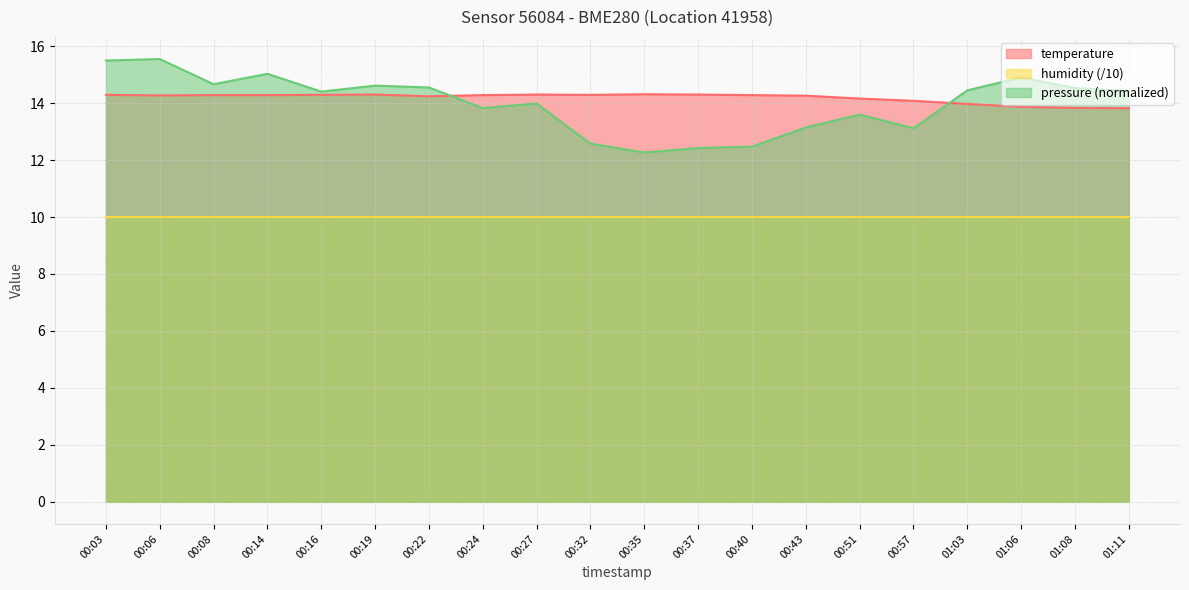

Count the number of categories in the chart.

20